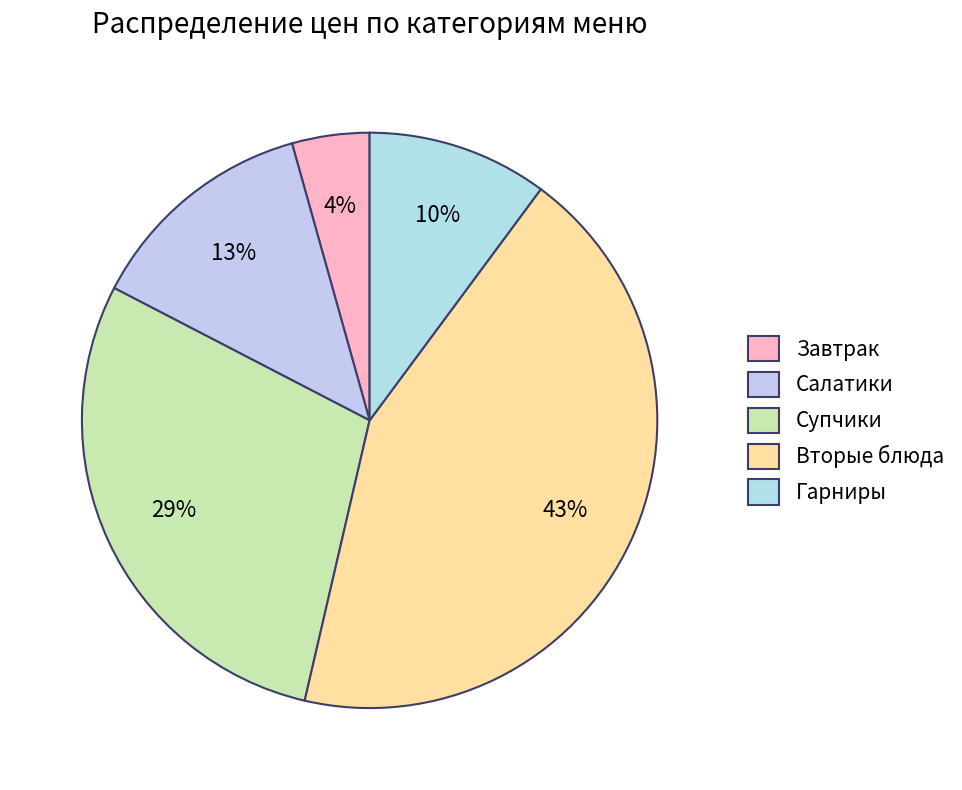

To the nearest percent, what is the average slice percentage?

20%